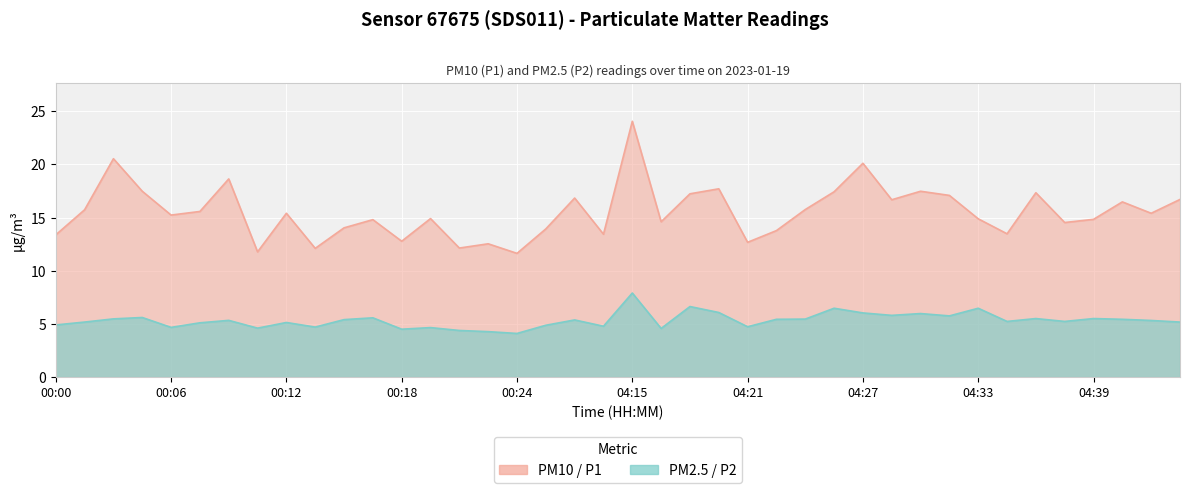

Reading right to left, extract all data points from this chart.

P1: 16.7	15.4	16.5	14.8	14.5	17.3	13.5	14.9	17.1	17.5	16.7	20.1	17.4	15.8	13.8	12.7	17.7	17.2	14.6	24.1	13.4	16.8	13.9	11.6	12.5	12.1	14.9	12.8	14.8	14.0	12.1	15.4	11.8	18.6	15.6	15.2	17.5	20.5	15.7	13.4
P2: 5.2	5.3	5.4	5.5	5.2	5.5	5.2	6.5	5.8	6.0	5.8	6.0	6.5	5.5	5.4	4.7	6.1	6.6	4.6	7.9	4.8	5.4	4.9	4.1	4.3	4.4	4.7	4.5	5.6	5.4	4.7	5.1	4.6	5.3	5.1	4.7	5.6	5.5	5.2	4.9